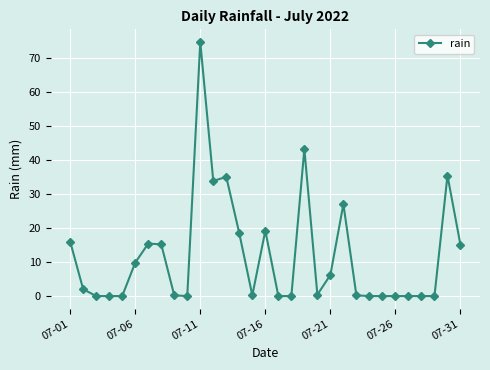

What is the value of the 22nd point from the left?

27.0